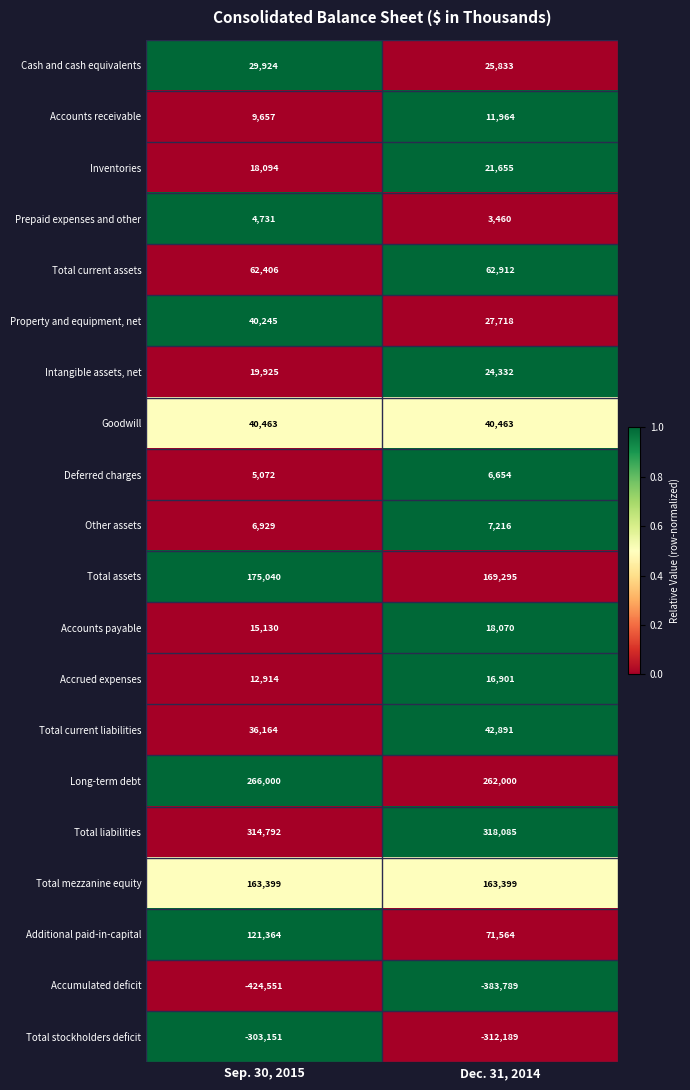

At which label does Intangible assets, net reach its peak?

Dec. 31, 2014